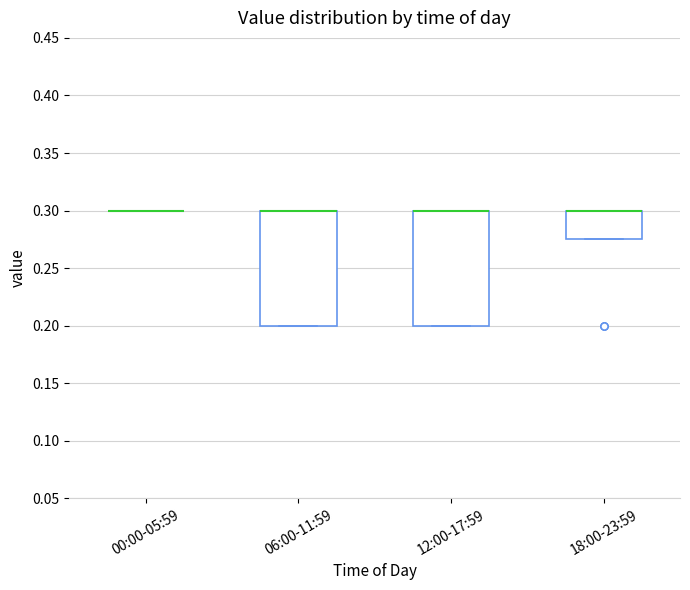

Where is the lower edge of the box for 06:00-11:59 on the y-axis? The values are not printed on the chart, so give them approximately, as read against the axis.

0.200